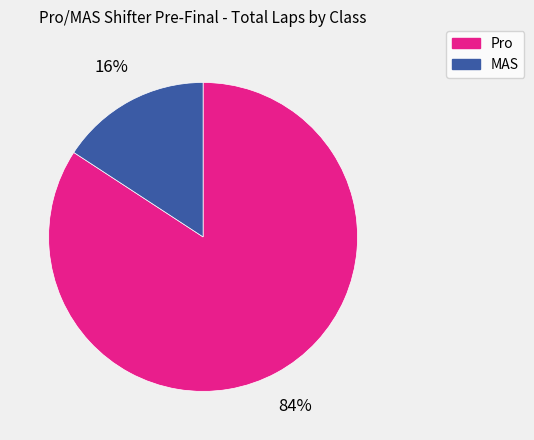

Is Pro the majority of the pie?

Yes